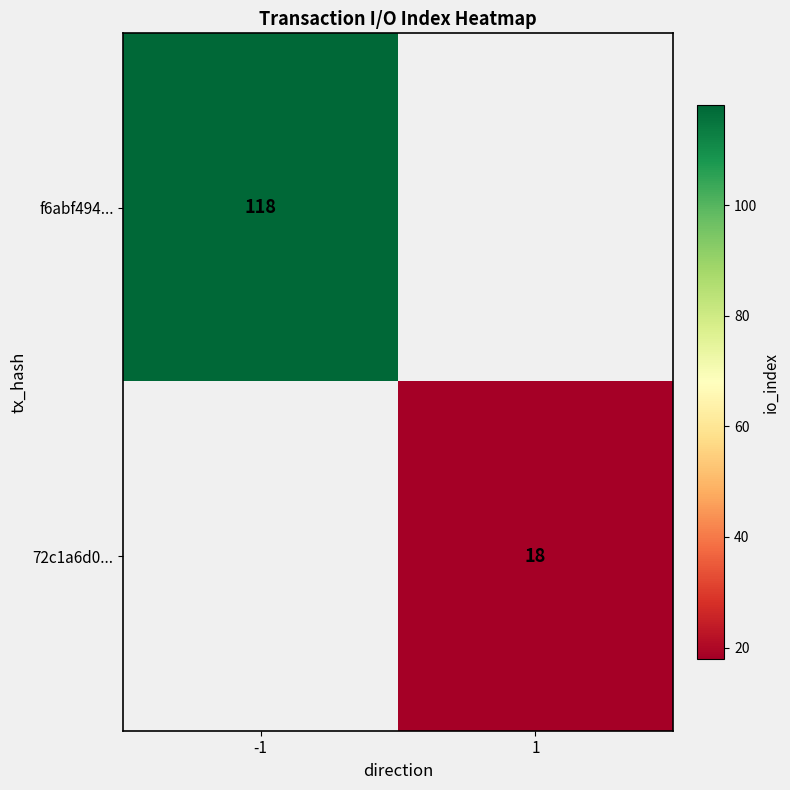

At how many categories does at least one series exceed 23?

1